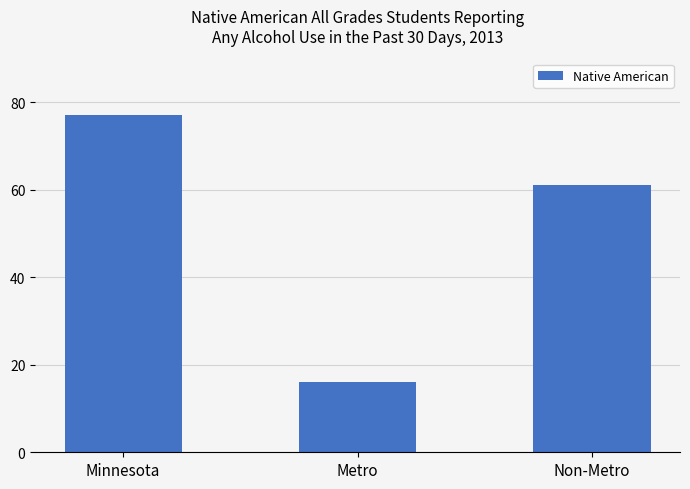

List the labels in order of value, smallest first.

Metro, Non-Metro, Minnesota